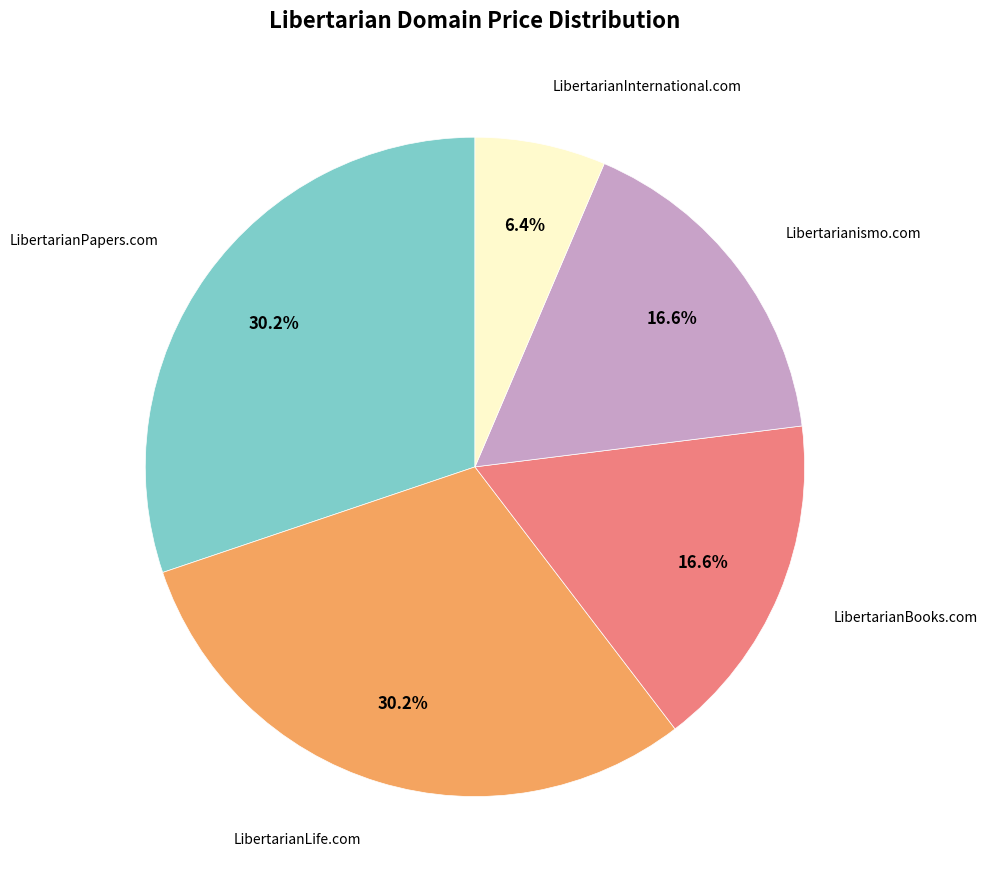

Is there a majority slice in this chart?

No